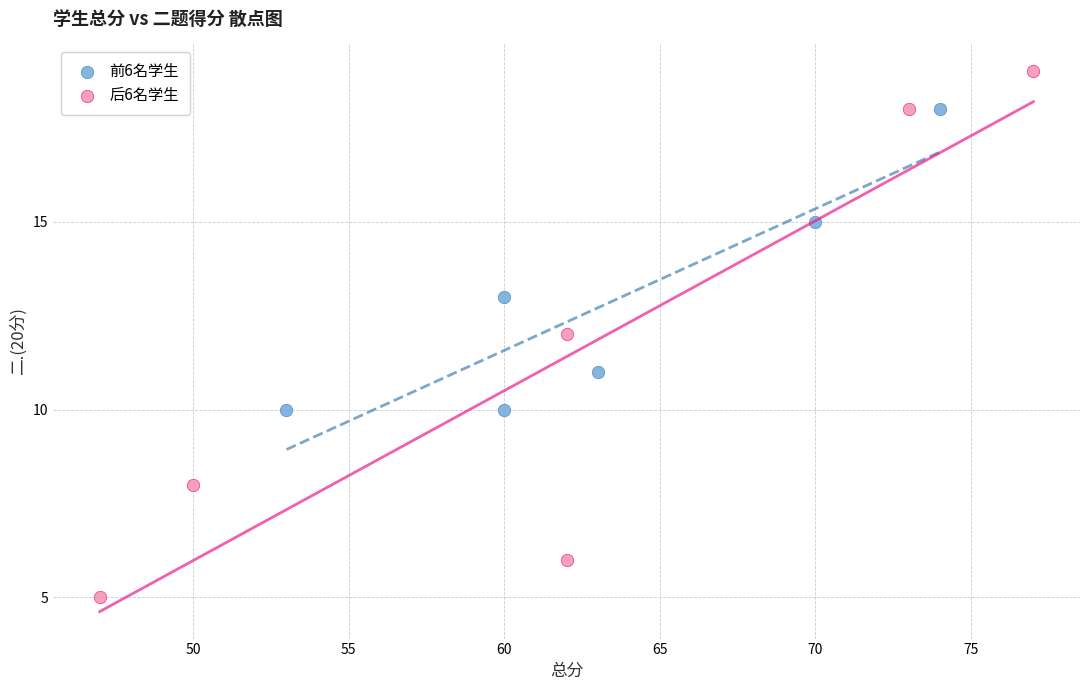

Which series reaches the minimum Y coordinate?

后6名学生